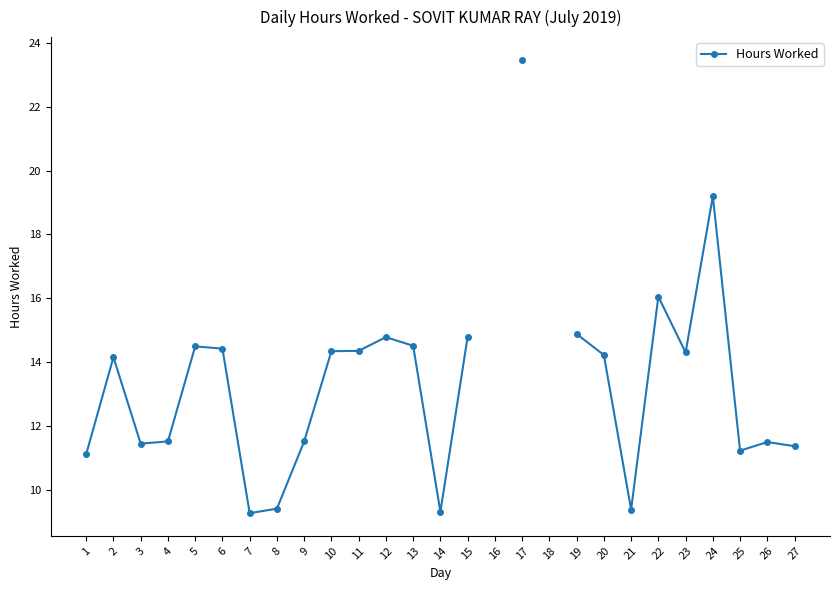

What is the greatest value displayed?

23.5